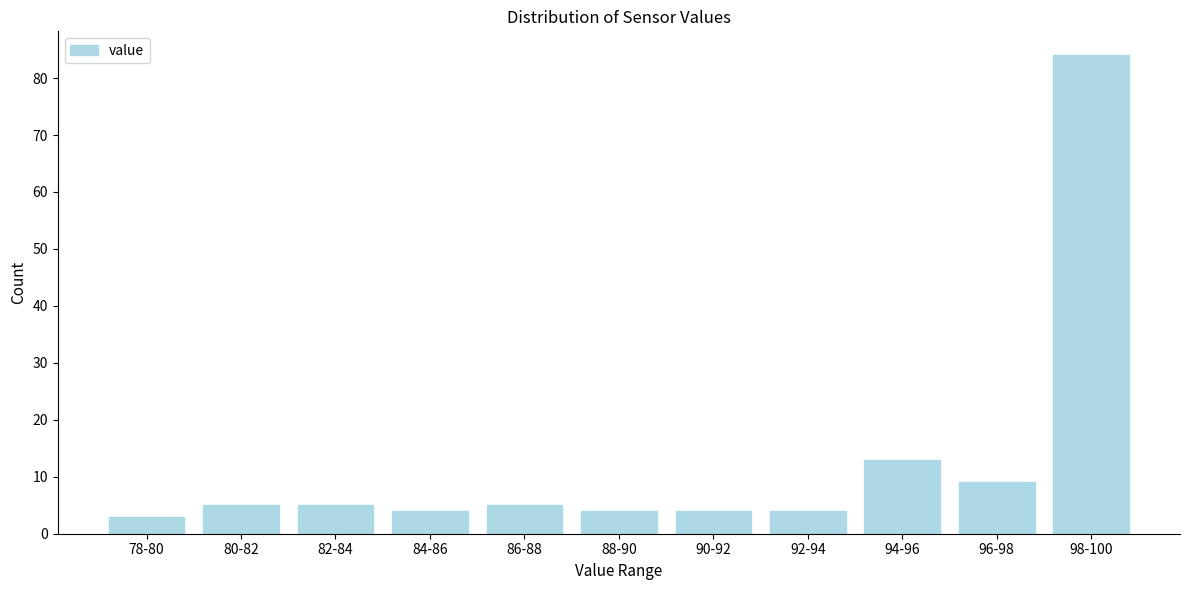

Reading left to right, transcribe all the data shown in this chart.

78-80=3	80-82=5	82-84=5	84-86=4	86-88=5	88-90=4	90-92=4	92-94=4	94-96=13	96-98=9	98-100=84